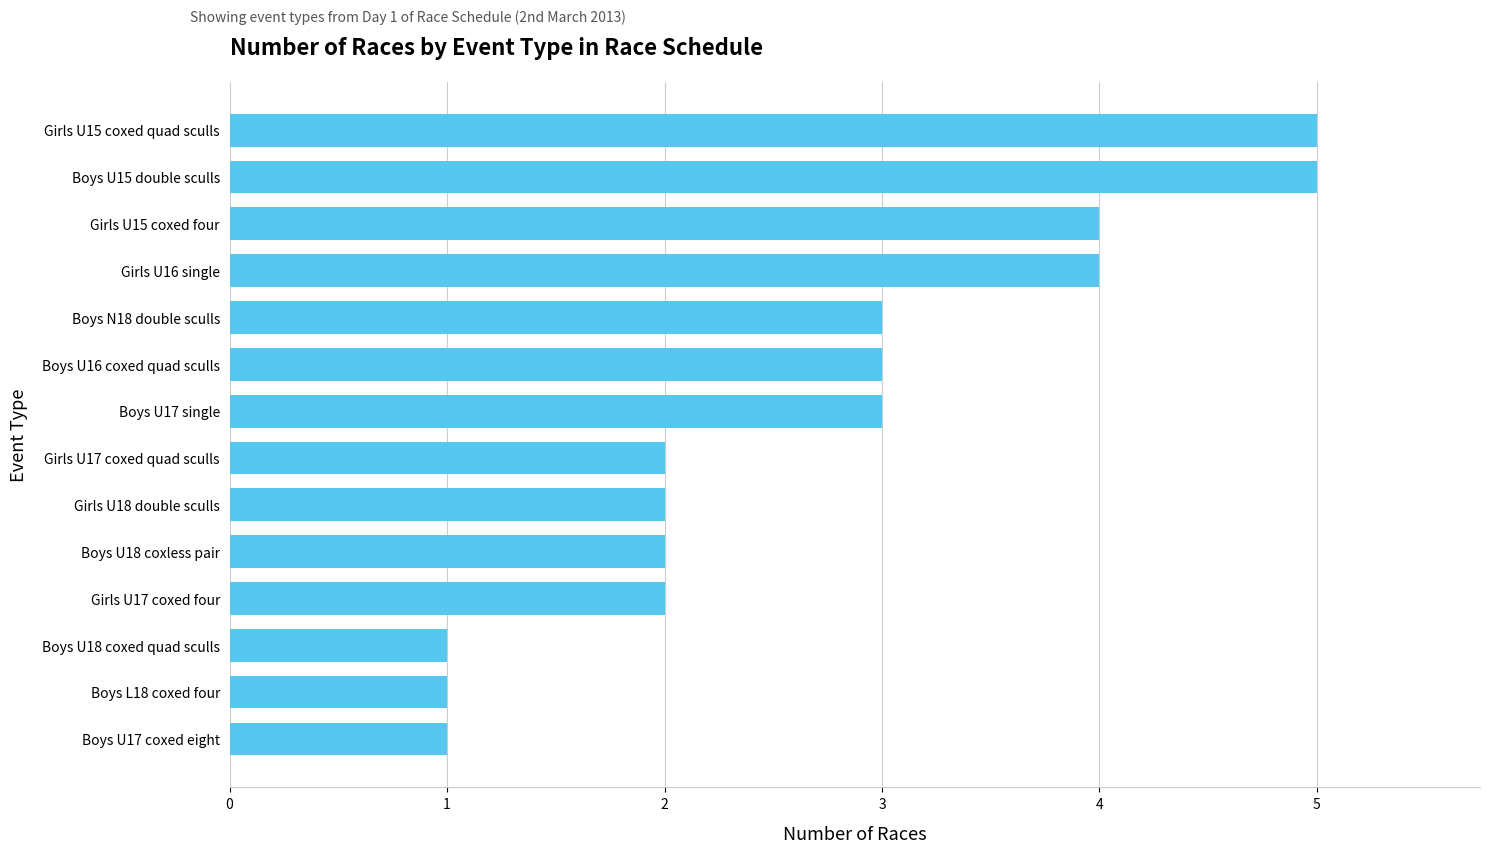

What is the sum of the values at Boys U17 coxed eight and Boys N18 double sculls?

4